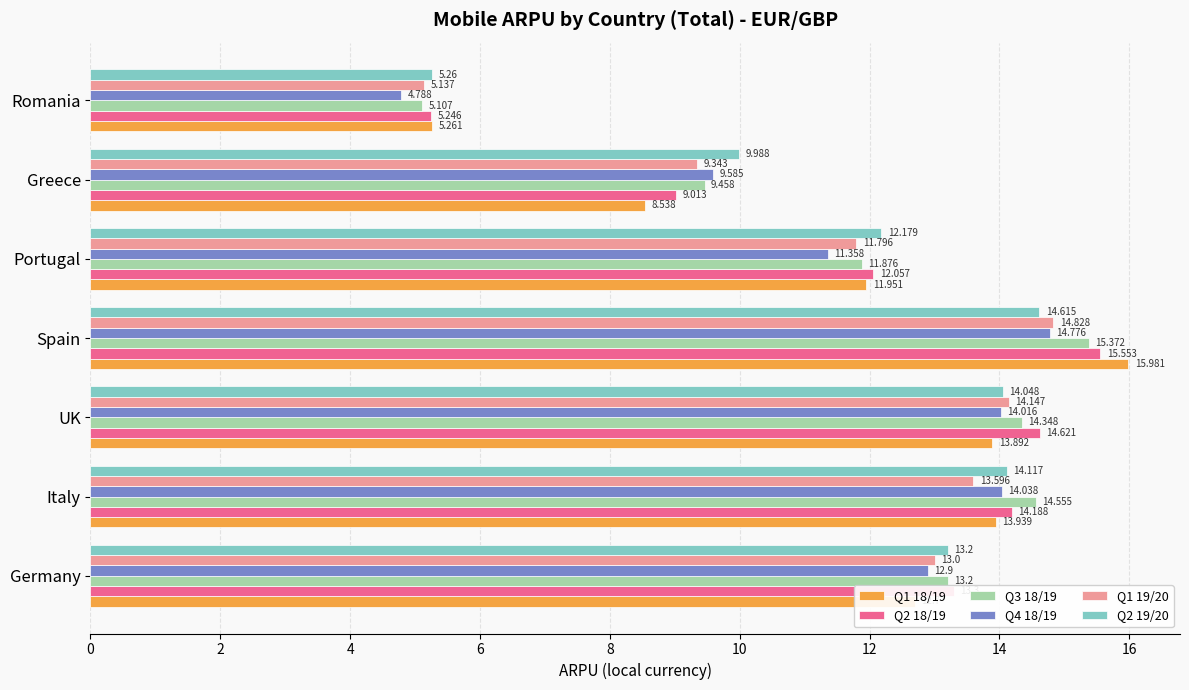

List the labels in order of Q2 18/19 value, largest first.

Spain, UK, Italy, Germany, Portugal, Greece, Romania